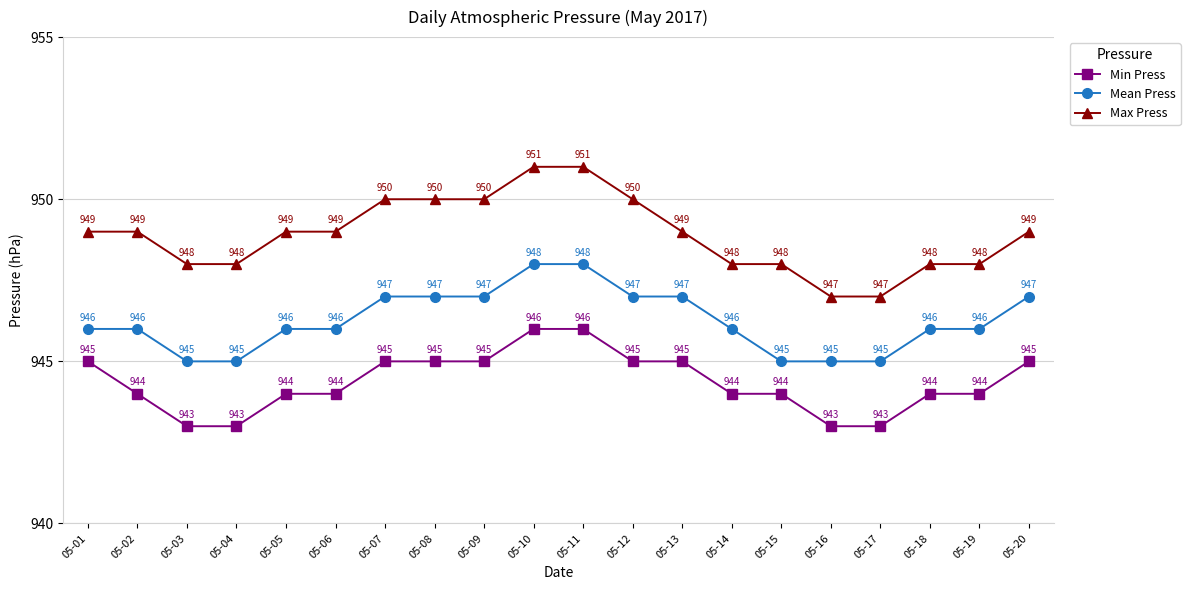

What is the greatest value displayed?

951